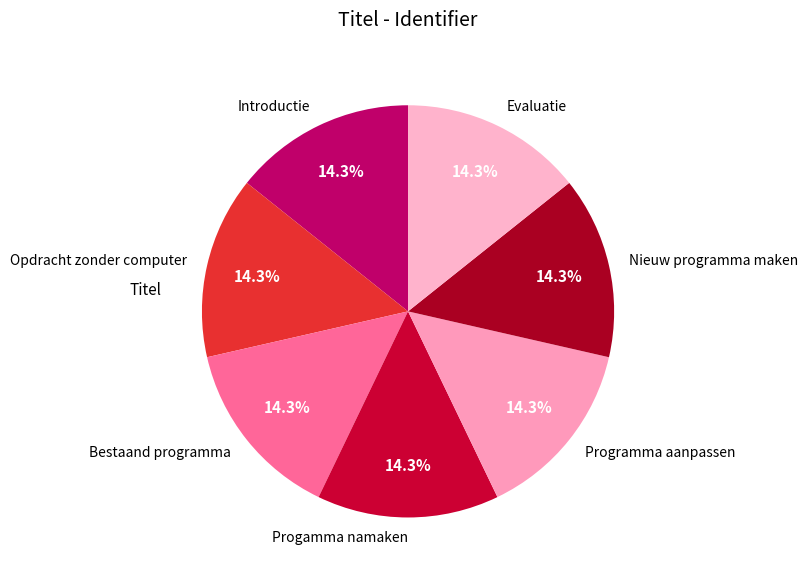

Is it true that Opdracht zonder computer is 14% of the pie?

True